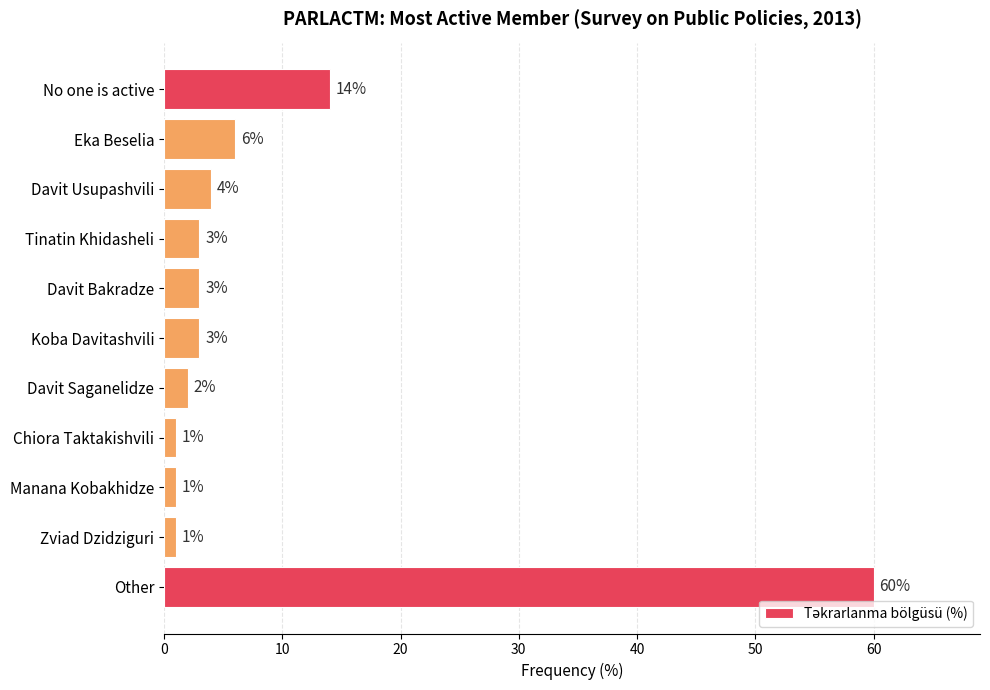

How many categories are shown in the chart?

11